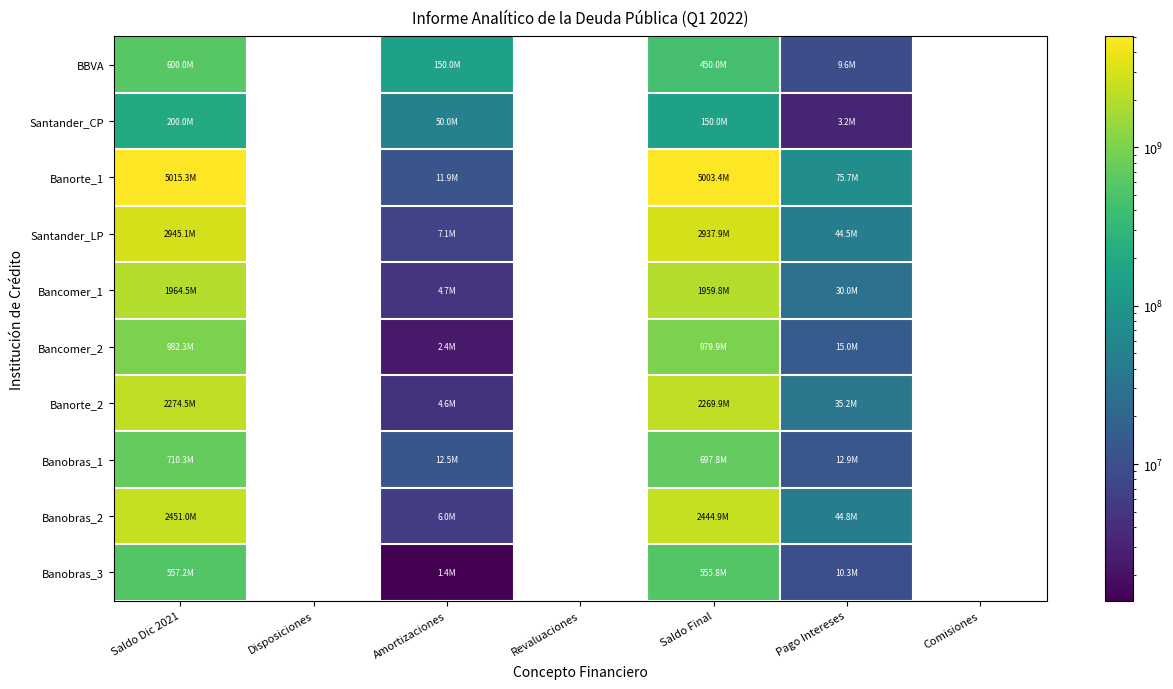

What is the spread (max minus min) of values at Pago Intereses?

72526165.3